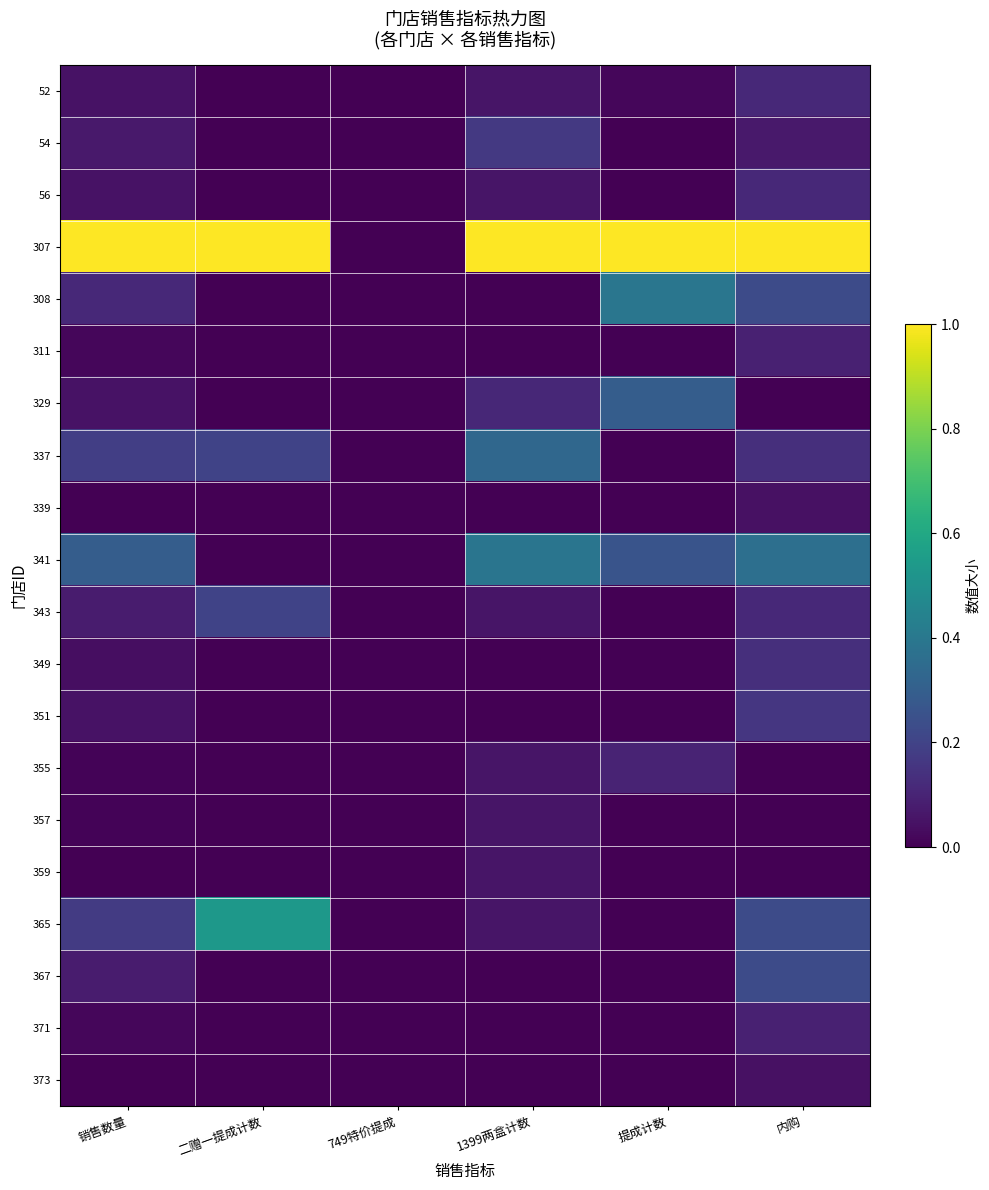

Rank the series by their maximum value, from highest to lowest.

307, 365, 308, 341, 337, 329, 367, 343, 54, 351, 349, 52, 56, 355, 311, 371, 357, 359, 339, 373